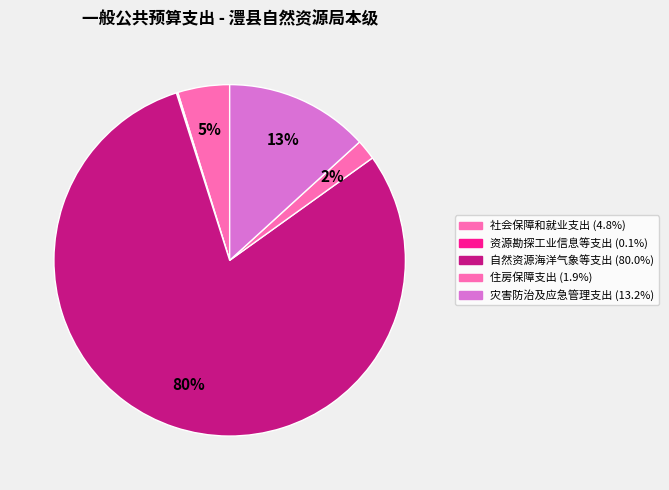

To the nearest percent, what is the average slice percentage?

20%